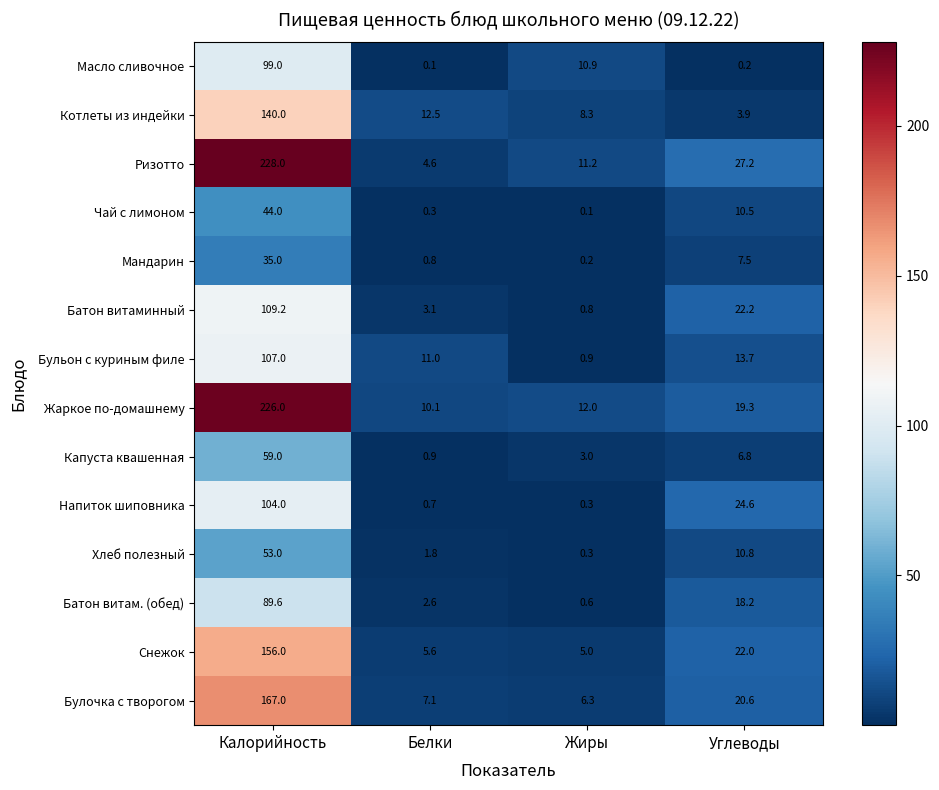

Rank the series by their maximum value, from highest to lowest.

Ризотто, Жаркое по-домашнему, Булочка с творогом, Снежок, Котлеты из индейки, Батон витаминный, Бульон с куриным филе, Напиток шиповника, Масло сливочное, Батон витам. (обед), Капуста квашенная, Хлеб полезный, Чай с лимоном, Мандарин